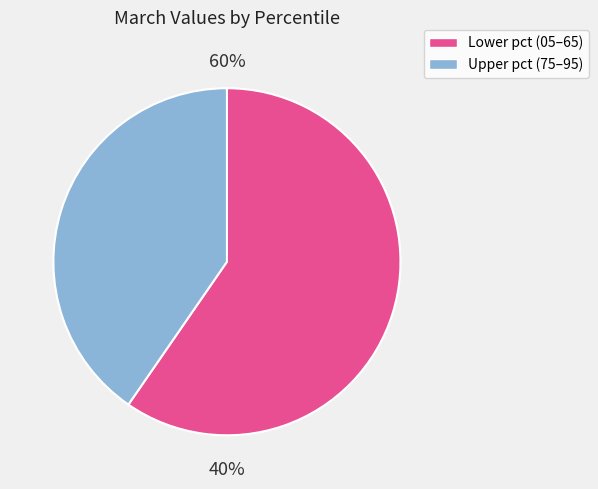

Does pct35 represent more than half of the total?

No